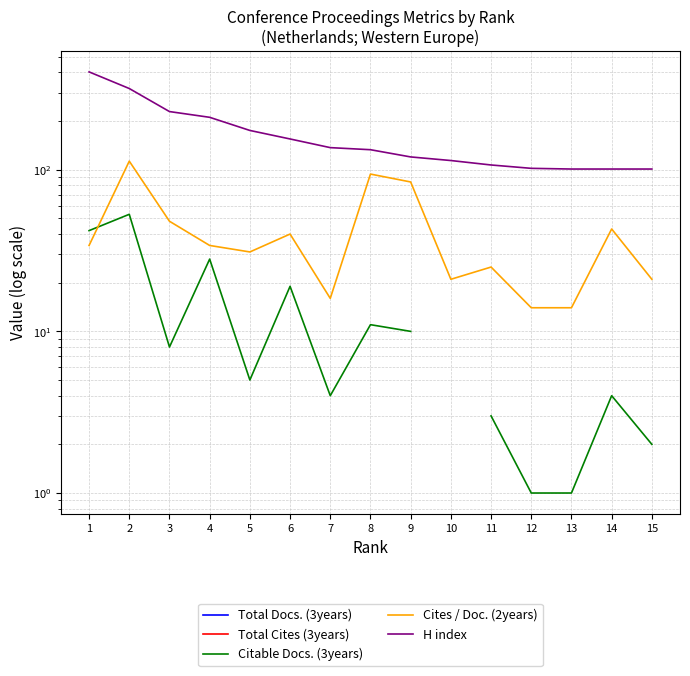

What are all the series names shown in the legend?

Total Docs. (3years), Total Cites (3years), Citable Docs. (3years), Cites / Doc. (2years), H index